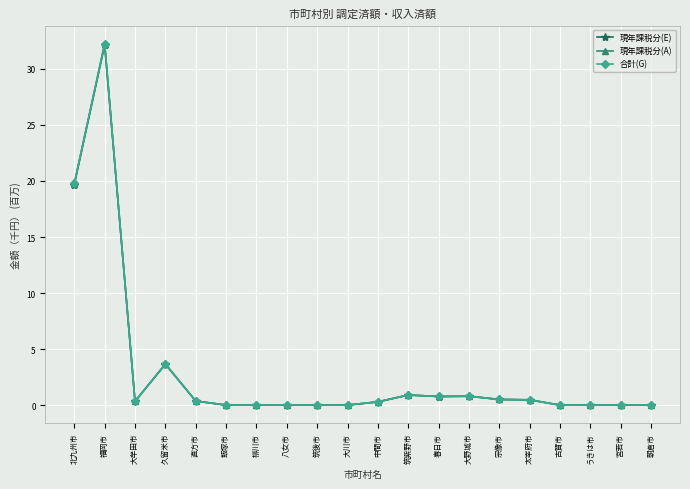

How many categories are shown in the chart?

20